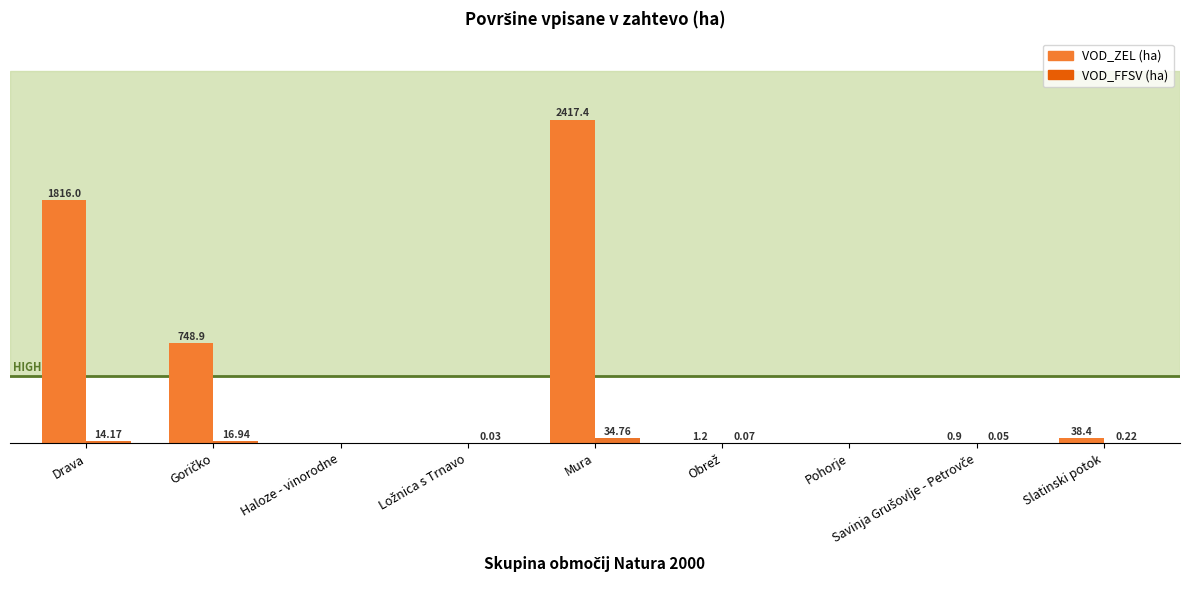

Does the chart contain stacked bars?

No